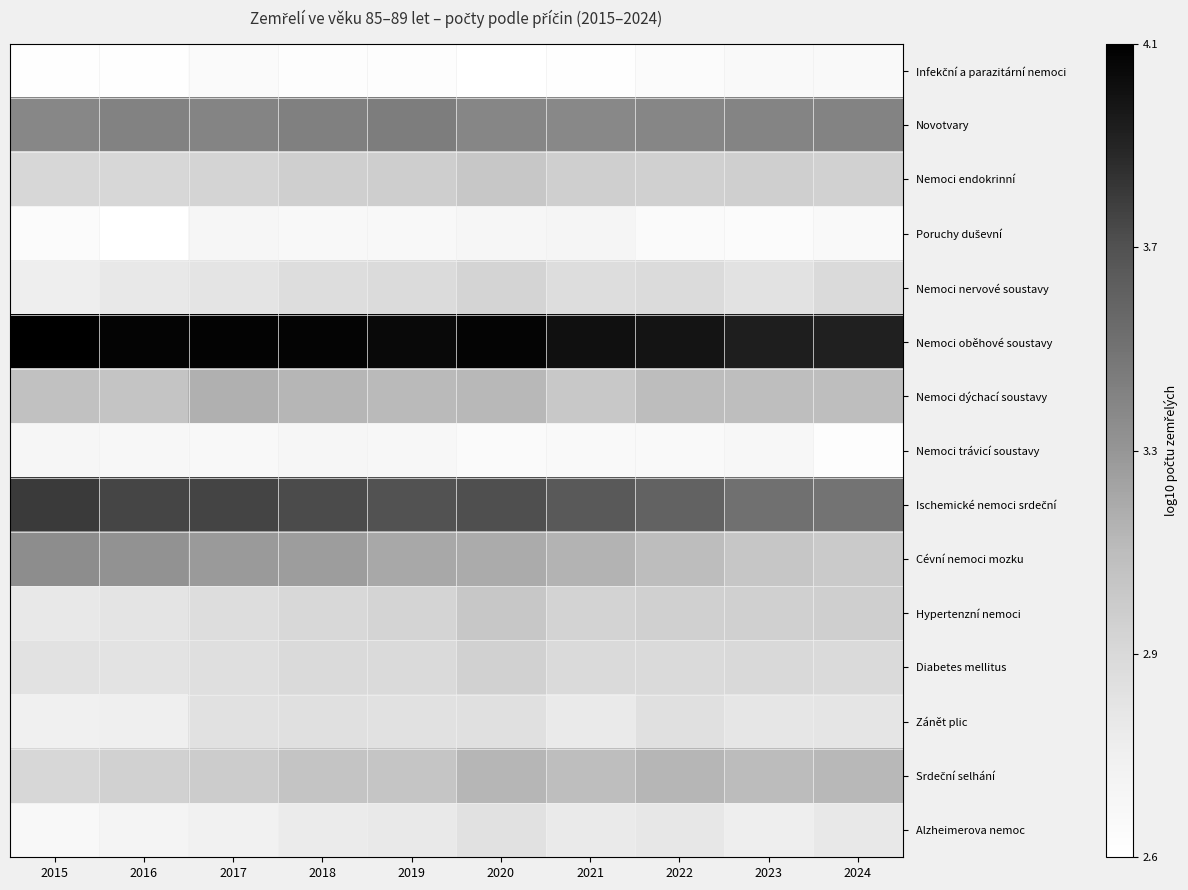

How many series are shown in this chart?

15